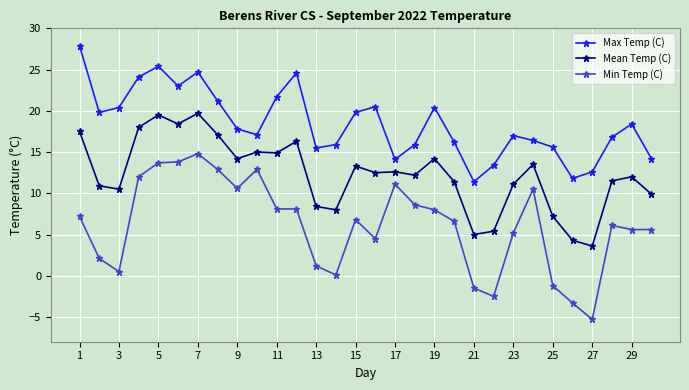

True or false: Max Temp (C) has more than 1 points higher than both neighbors.

True